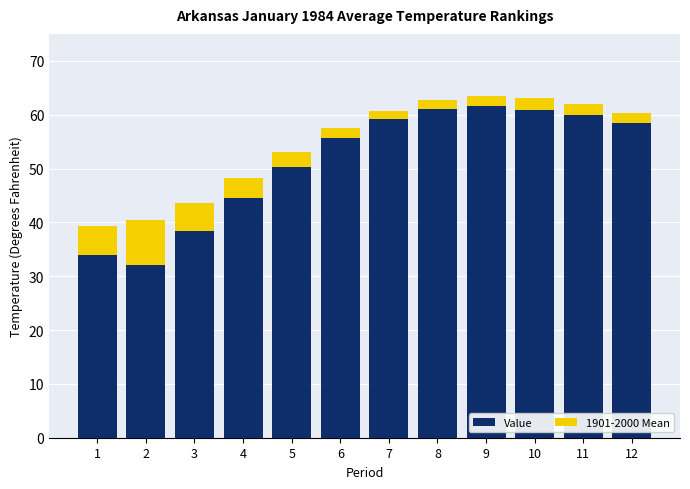

What is the minimum value for Value?

32.0